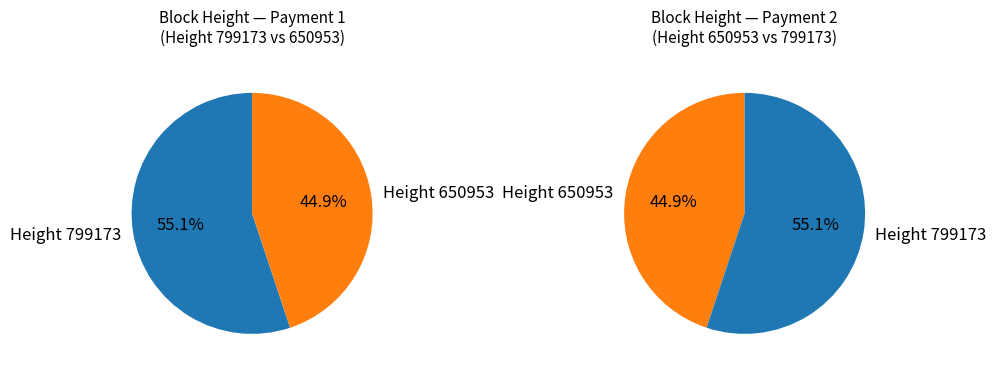

Is it true that 799173 is 44% of the pie?

False